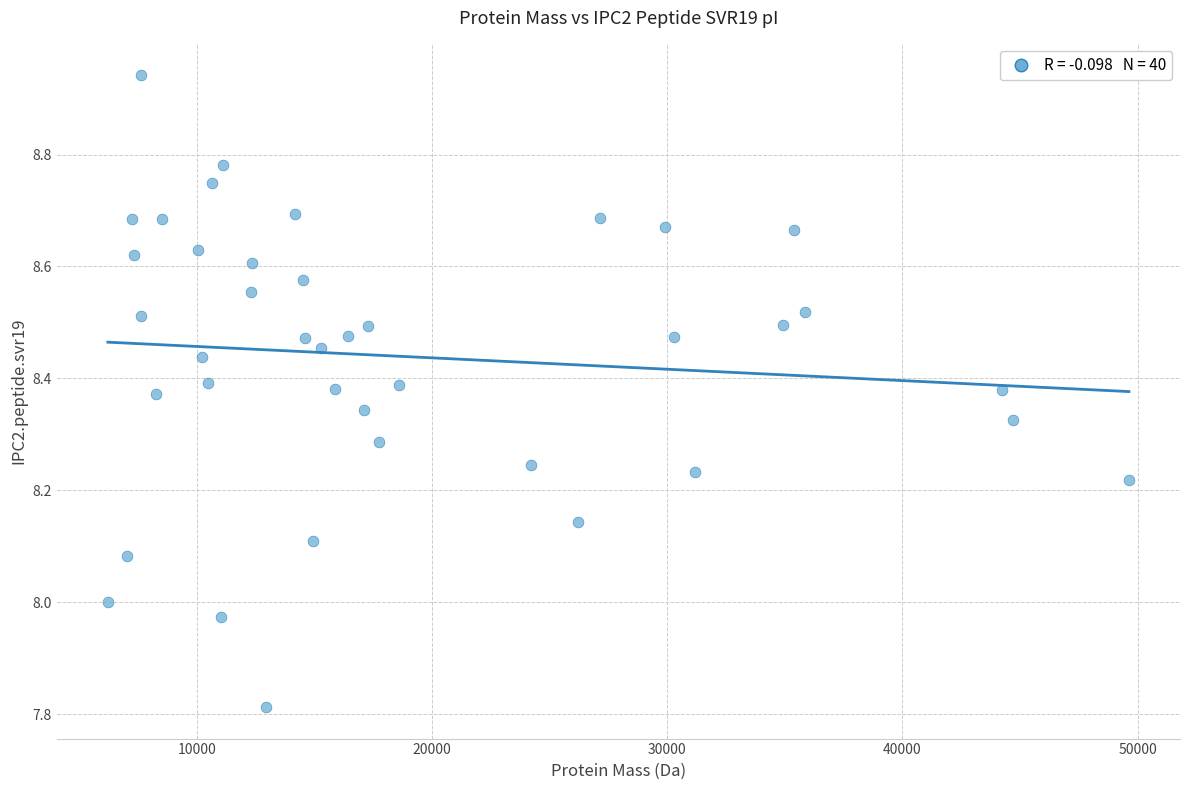

What is the range of X values (max minus min)?

43434.1